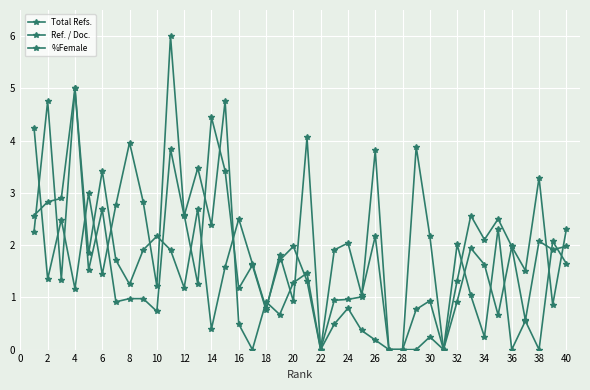

Does the chart have visible grid lines?

Yes